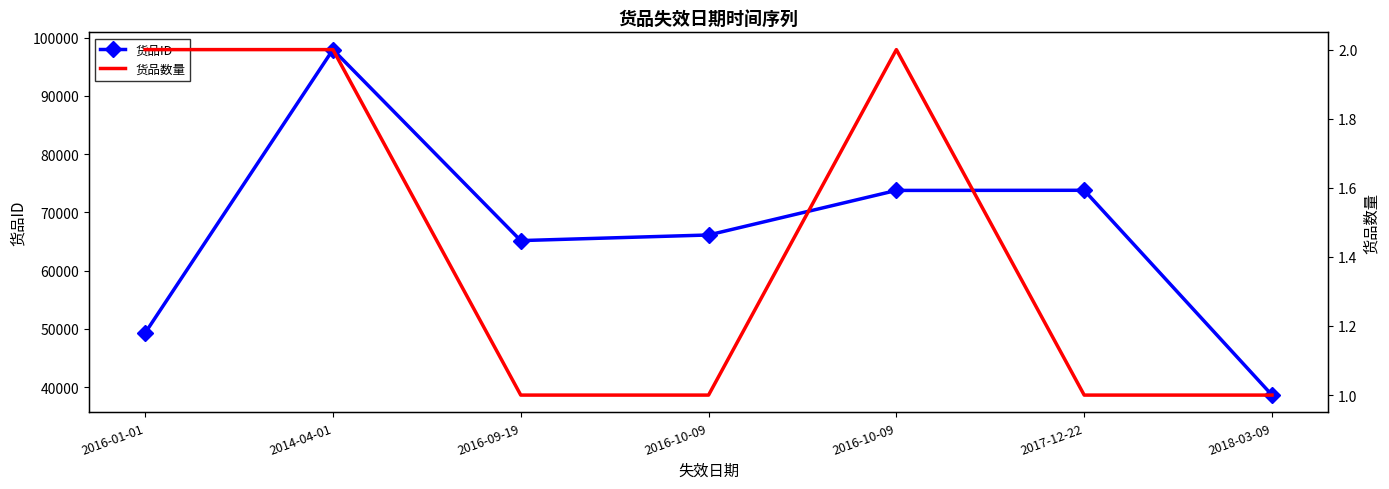

Which series has the largest total across all categories?

货品ID